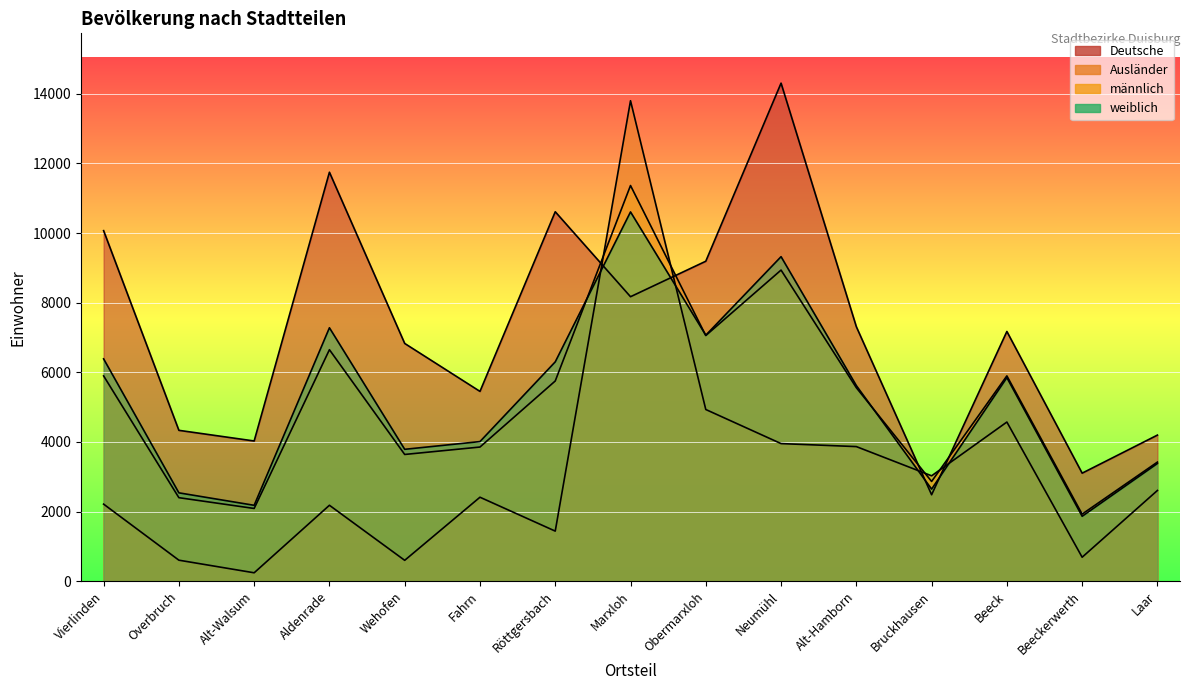

What is the label of the 10th point from the left?

Neumühl